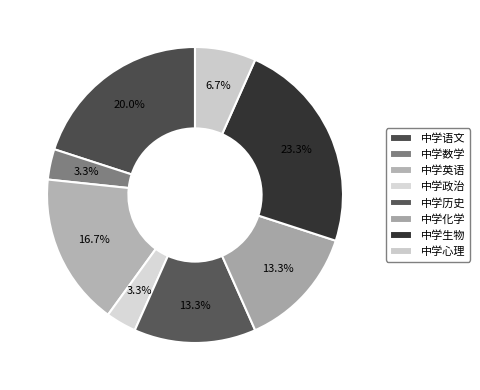

Count the number of slices in the pie.

8